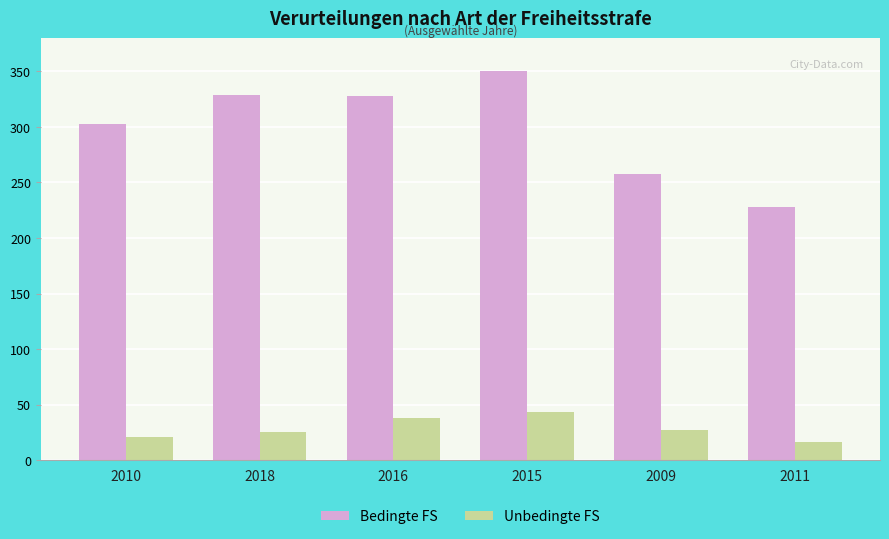

What is the spread (max minus min) of values at 2009?

231